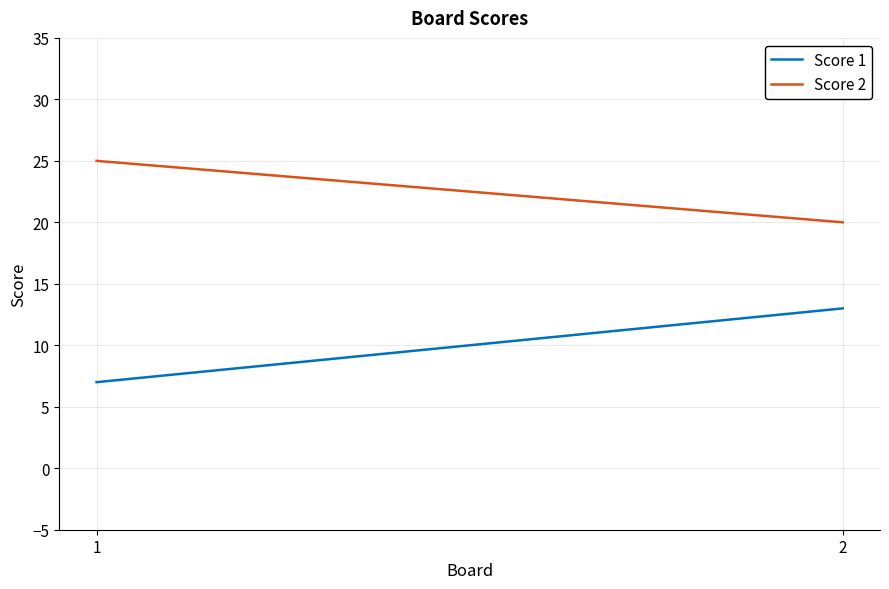

What are all the series names shown in the legend?

Score 1, Score 2